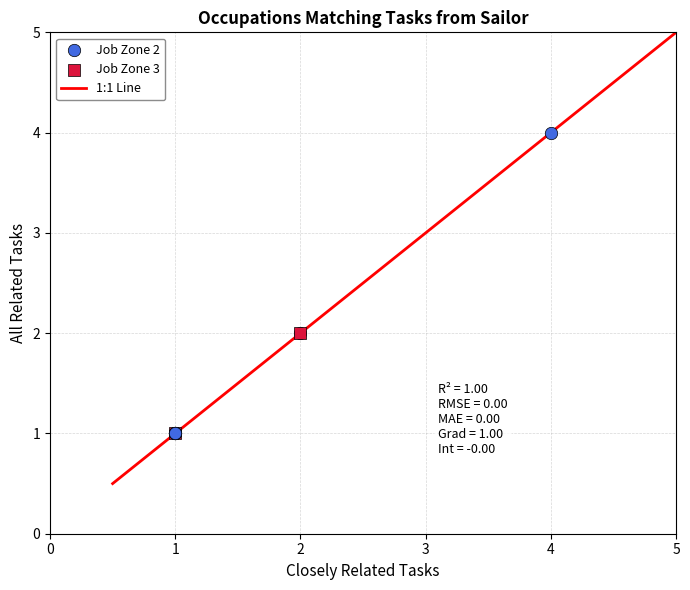

What is the difference between the maximum and minimum values?

4.5